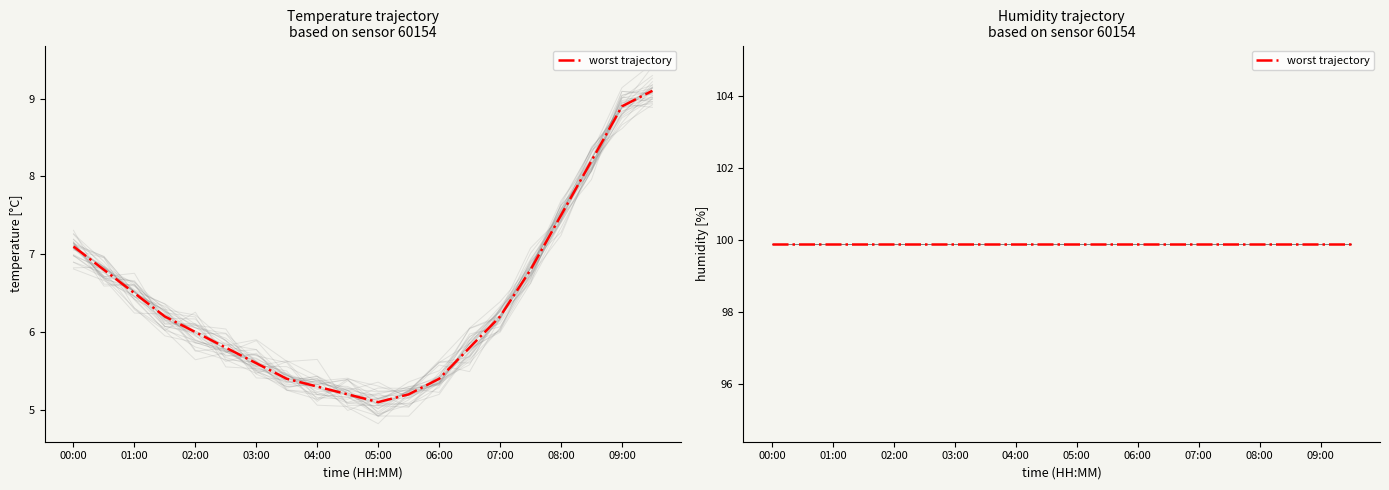

How many values are below 6?

9